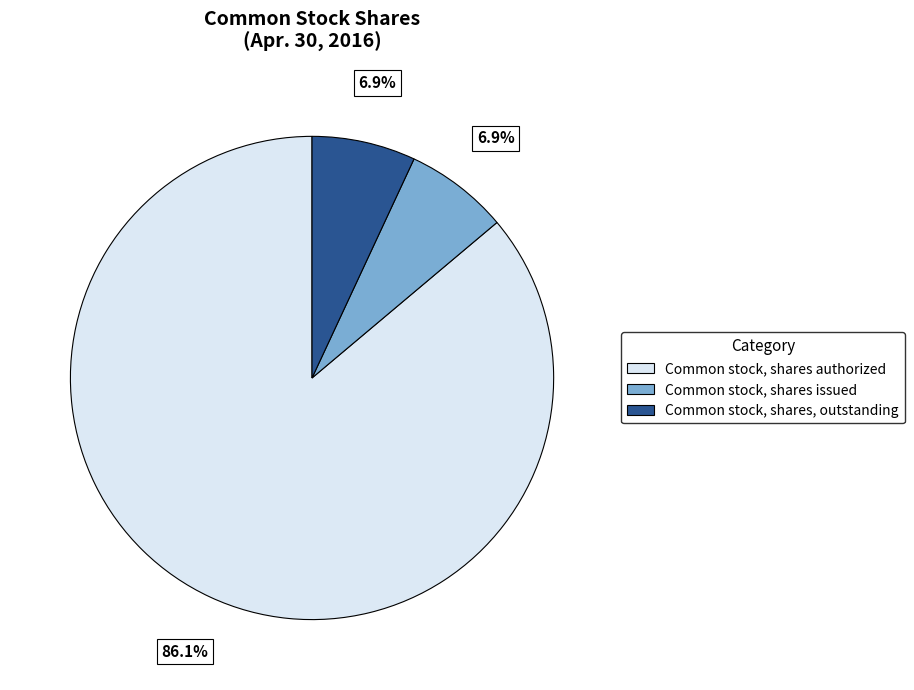

How much of the chart is everything except Common stock, shares, outstanding?

93.1%